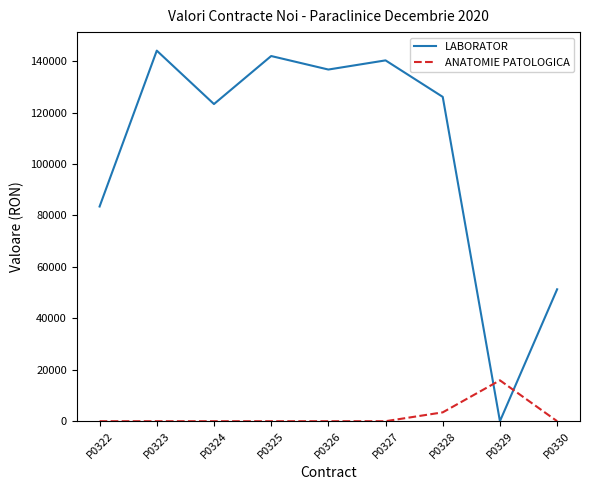

Where do ANATOMIE PATOLOGICA and LABORATOR first cross each other?

P0328 and P0329